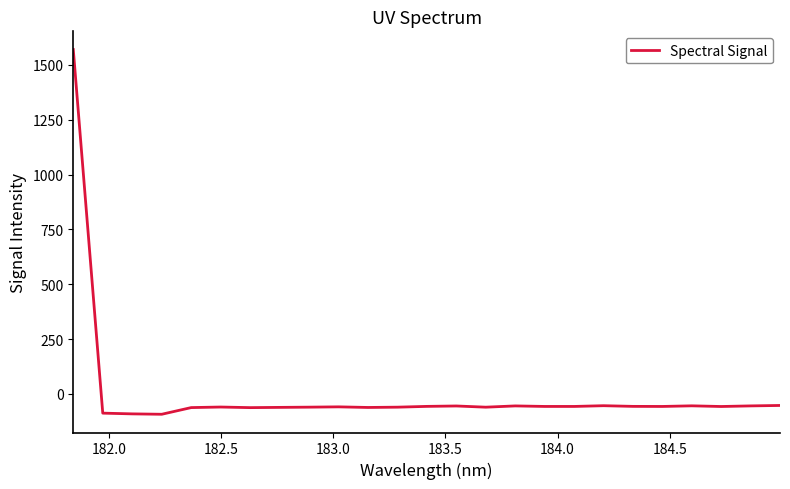

What is the minimum value shown in the chart?

-92.5